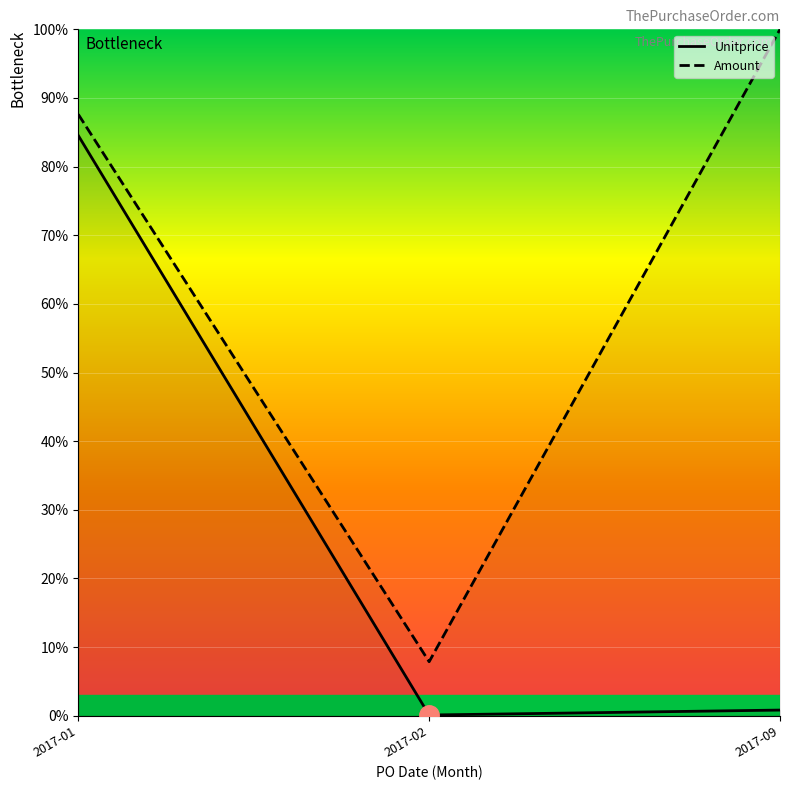

How many data points does each series have?

3